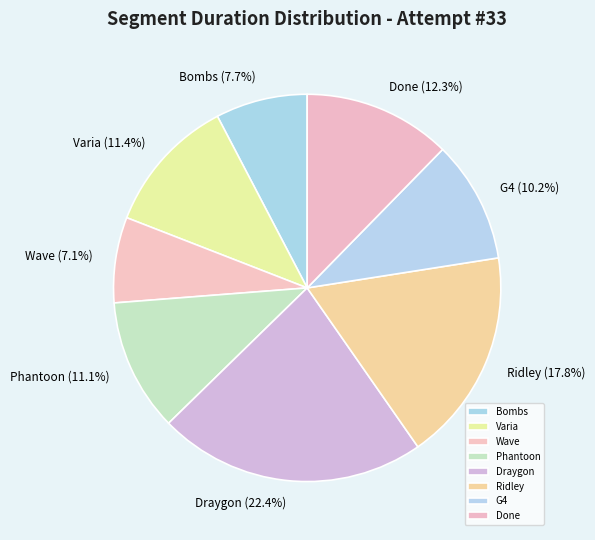

What percentage do Wave and G4 together represent?

17.3%